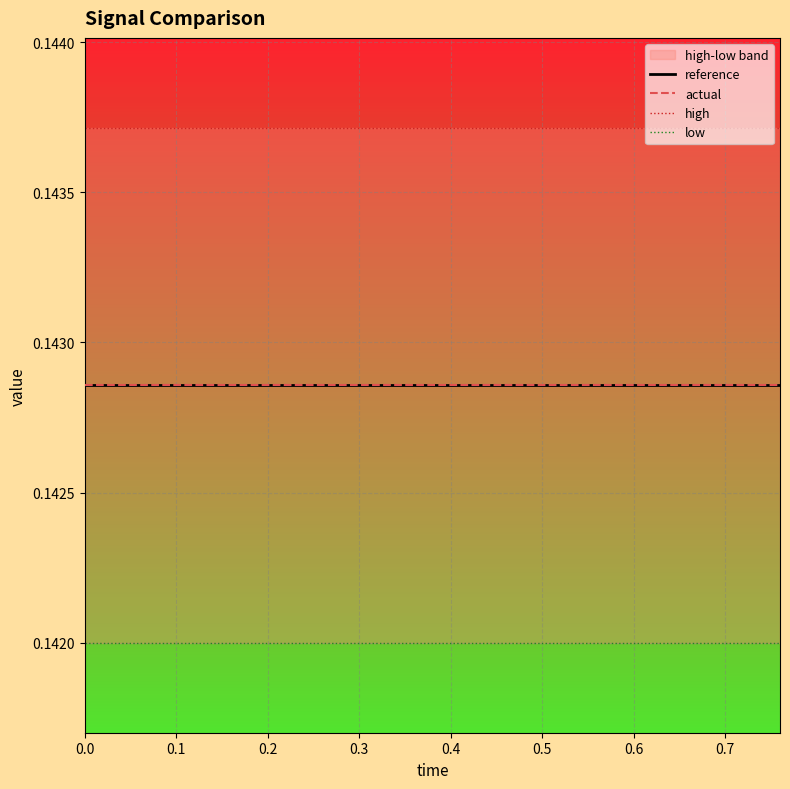

Is it true that high equals 0.2 at 0.2?

False